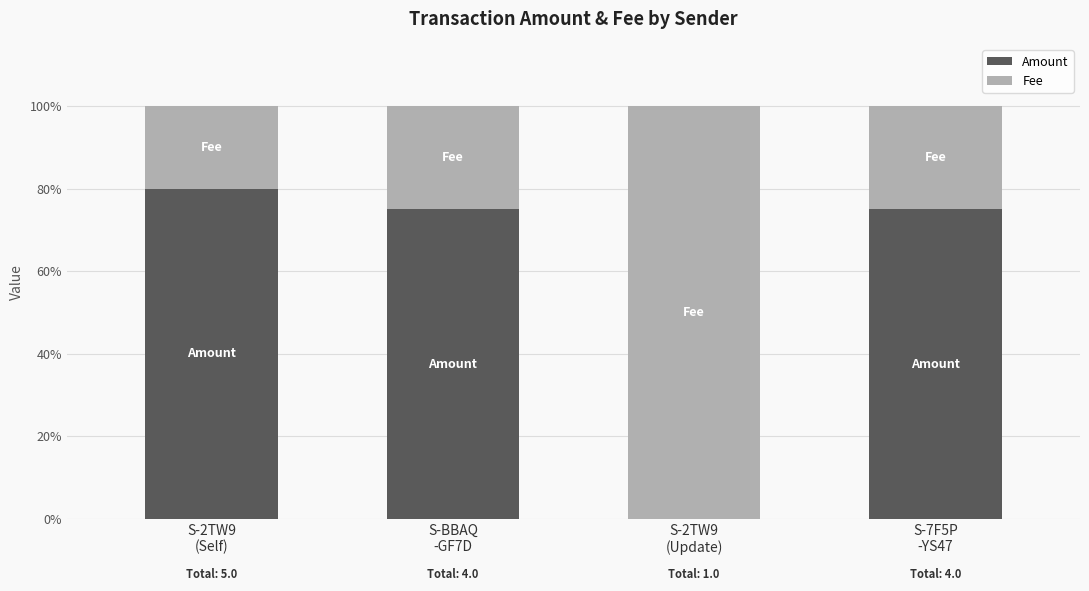

What is the highest value of the Amount series?

80